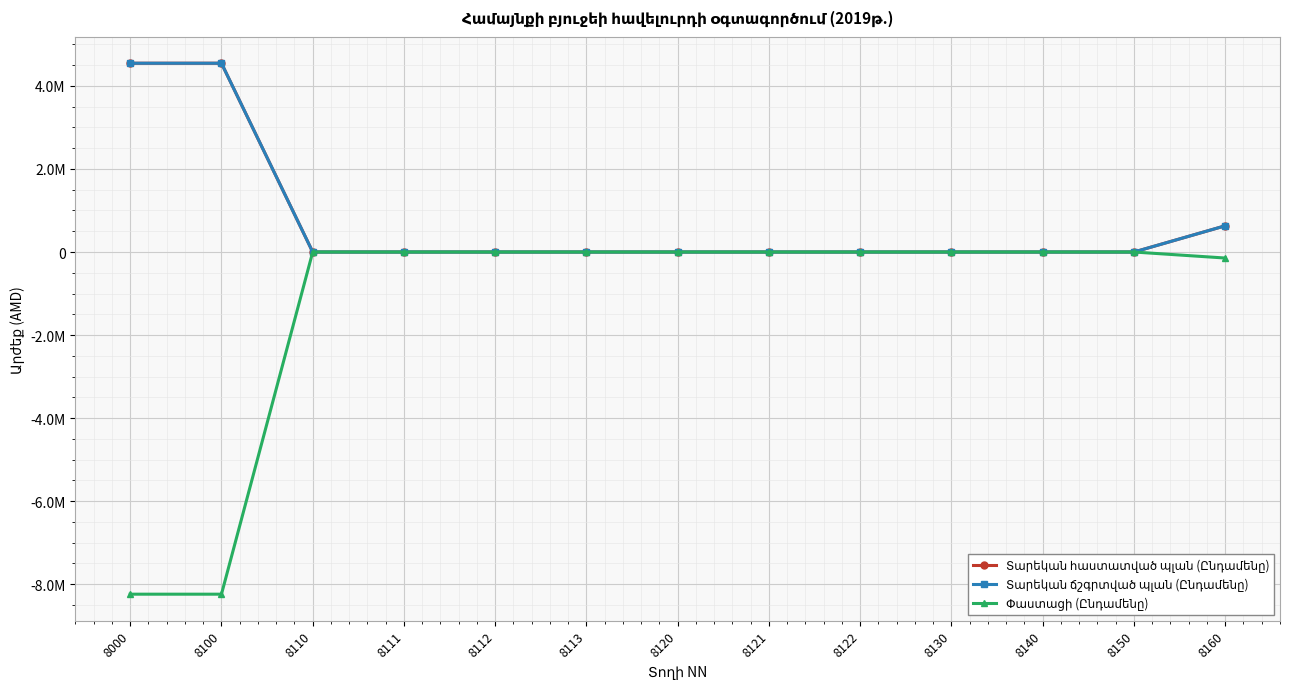

At which category is the sum across all series the highest?

8160